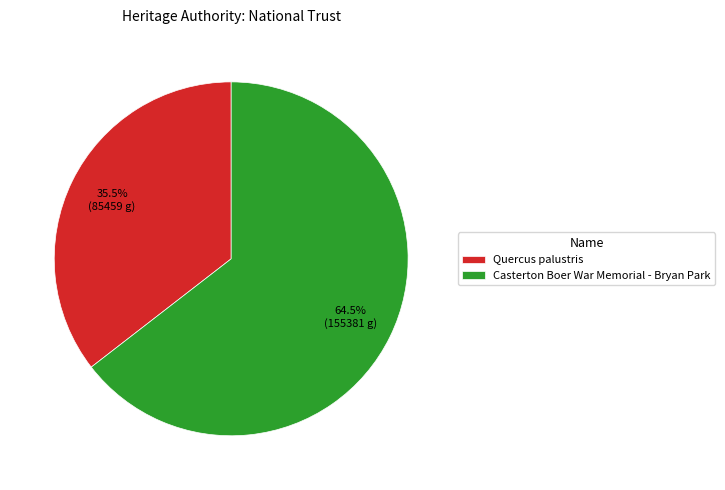

How many segments does this pie chart have?

2